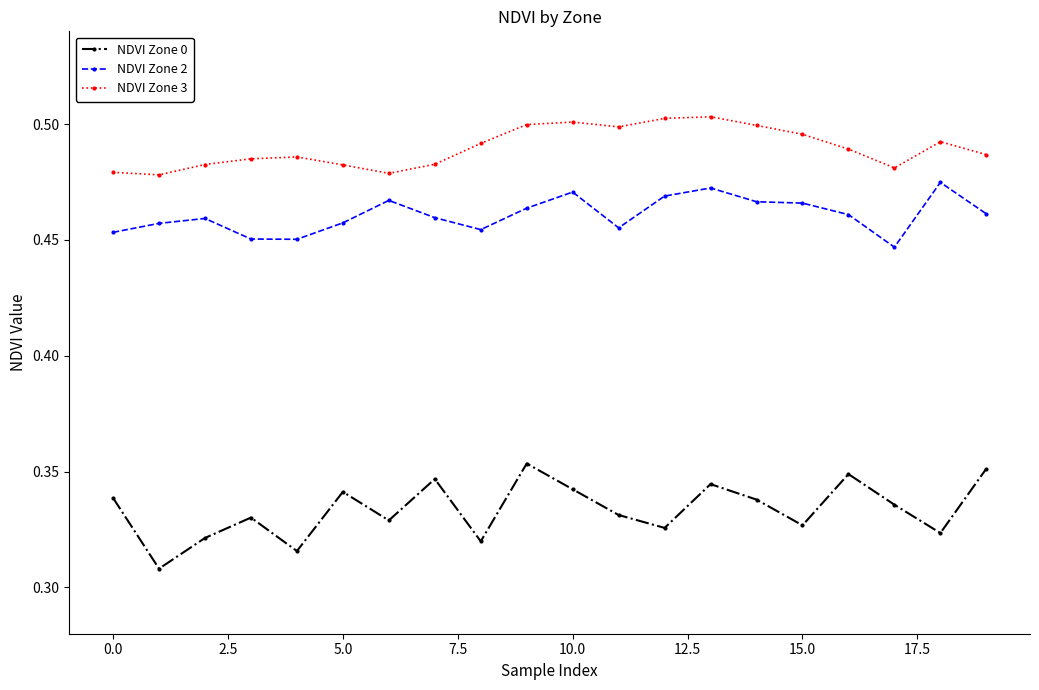

Which series has the largest total across all categories?

NDVI Zone 3